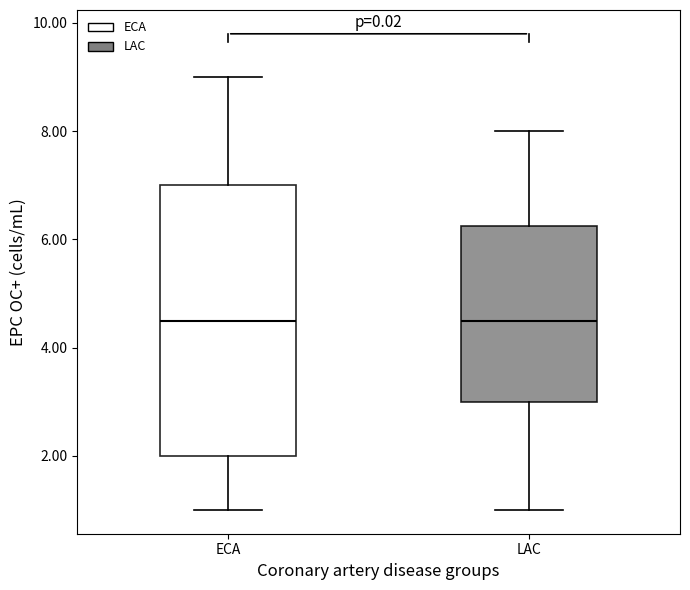

Comparing the boxes themselves (not the whiskers), which one is the tallest?

ECA